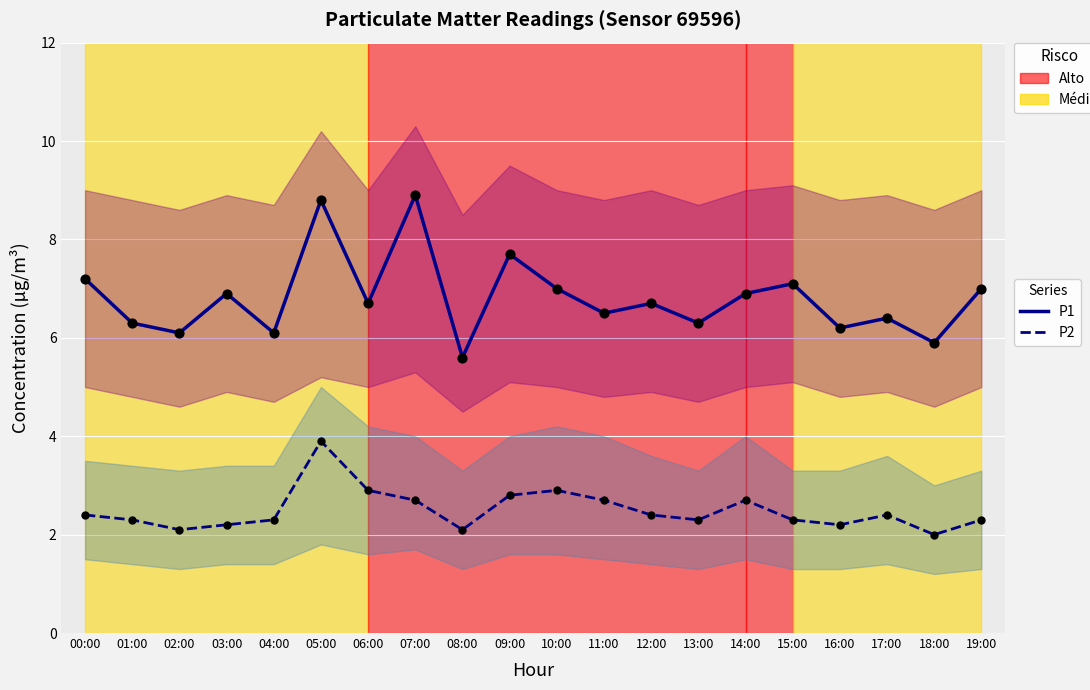

Which series has the largest total across all categories?

P1